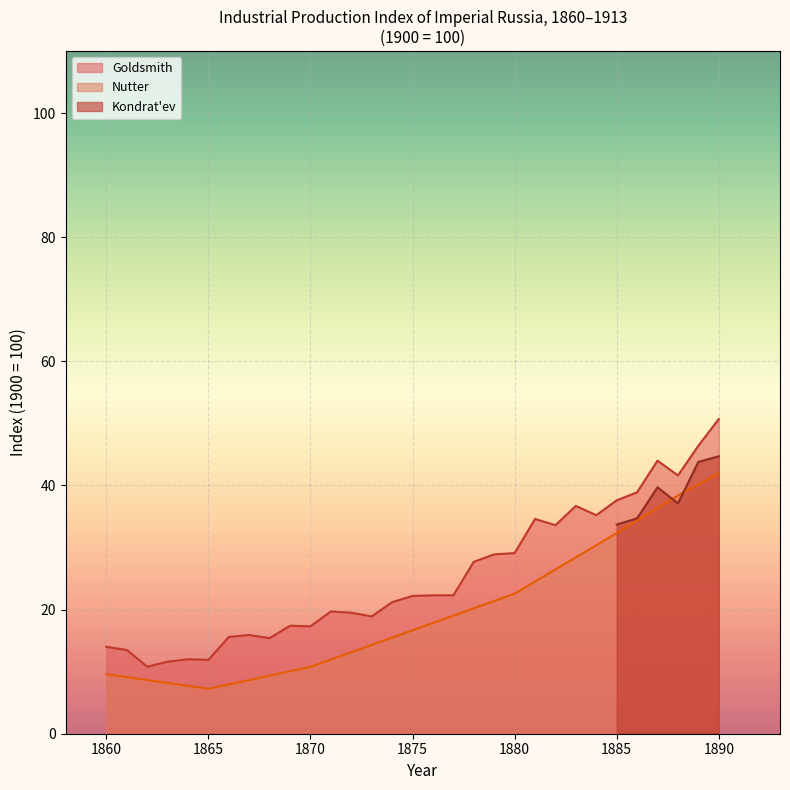

What are all the series names shown in the legend?

Nutter, Goldsmith, Kondrat'ev